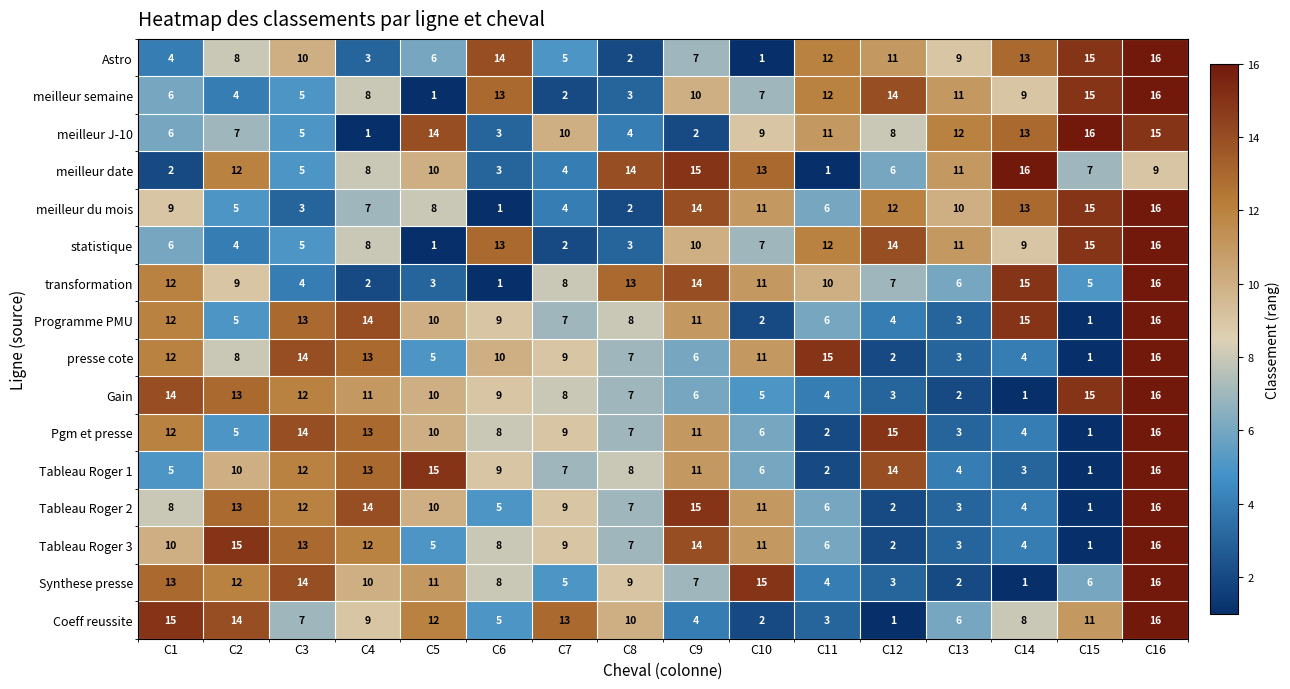

What is the spread (max minus min) of values at C9?

13